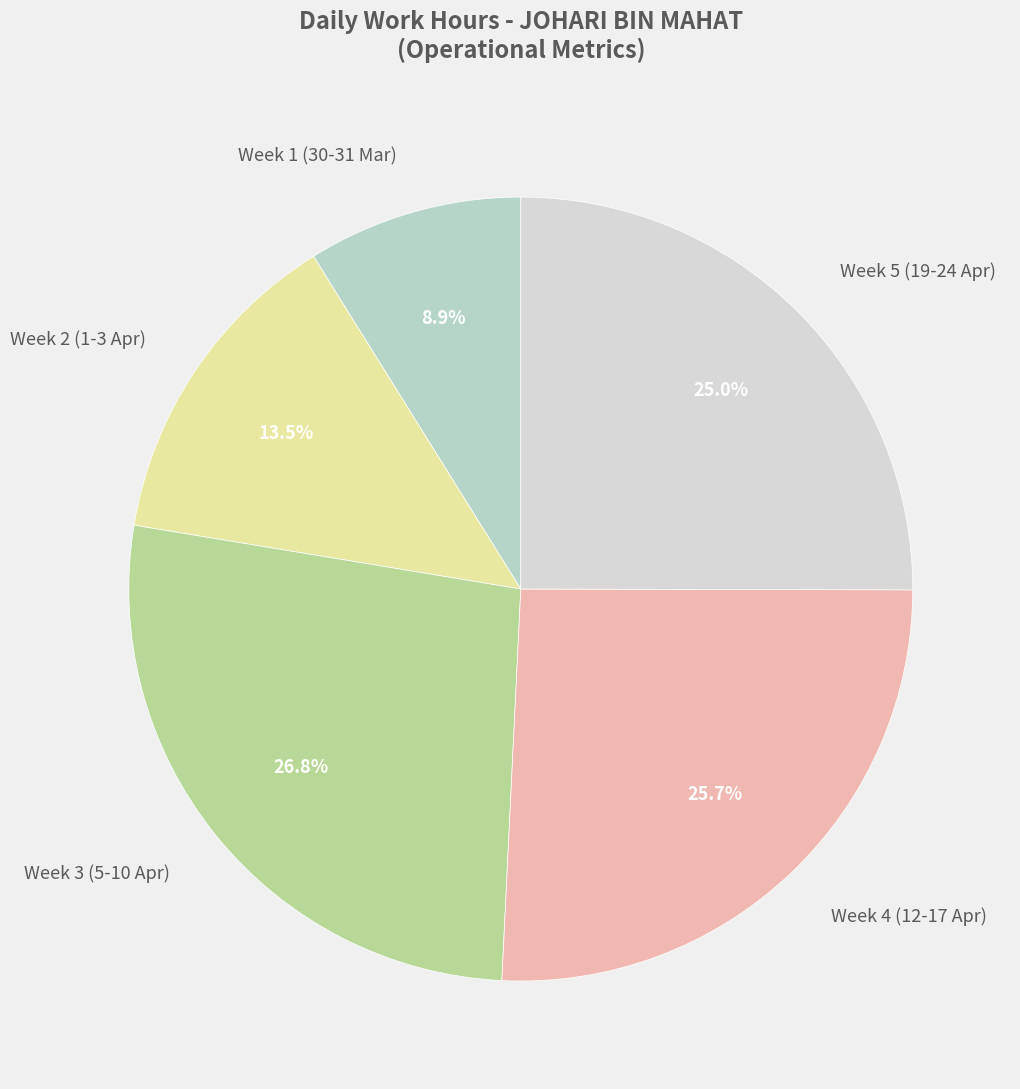

Which category has the smallest portion of the pie?

Week 1 (30-31 Mar)